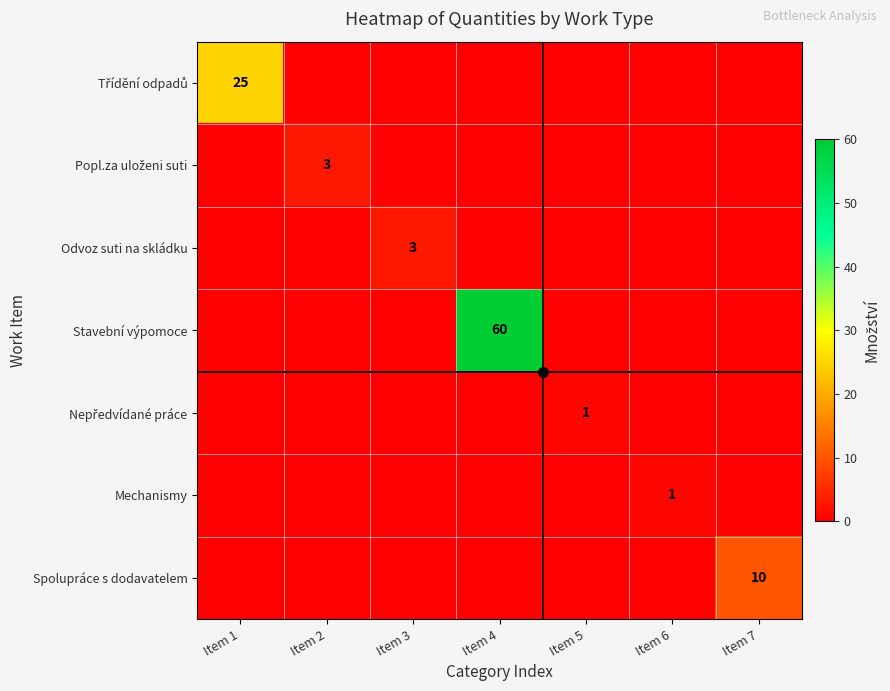

Which category has the highest value across all series?

Item 4